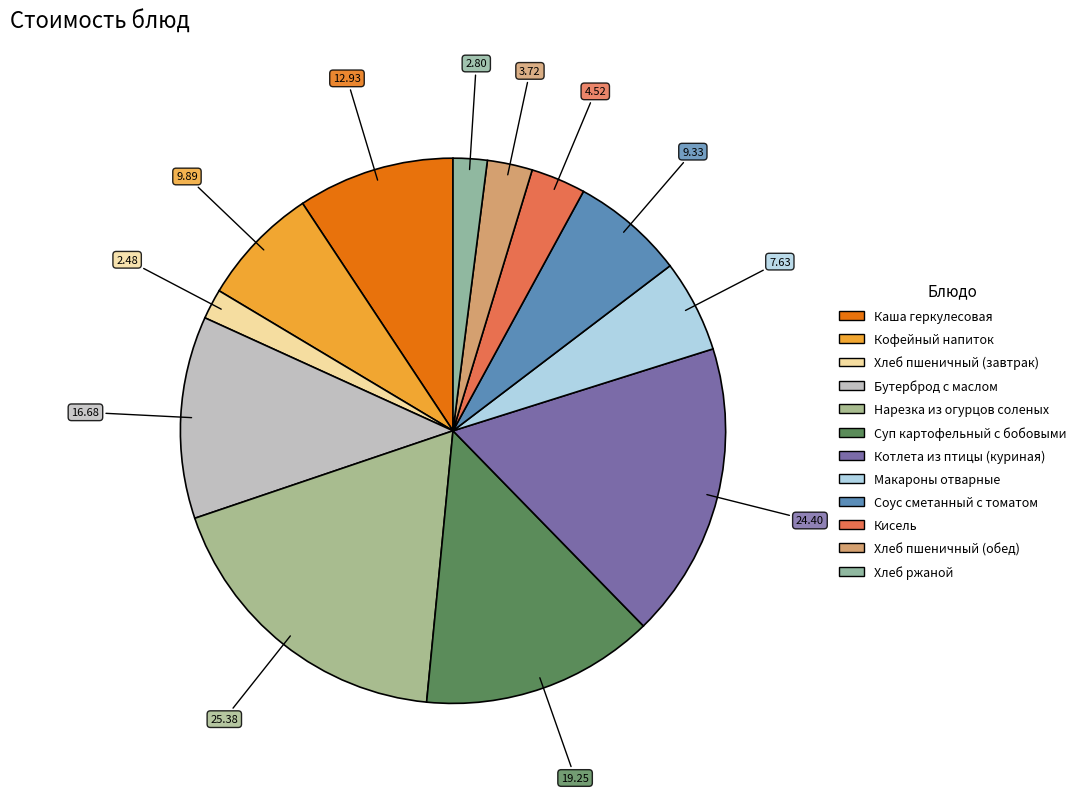

To the nearest percent, what is the difference between the largest and smallest slice percentages?

16%